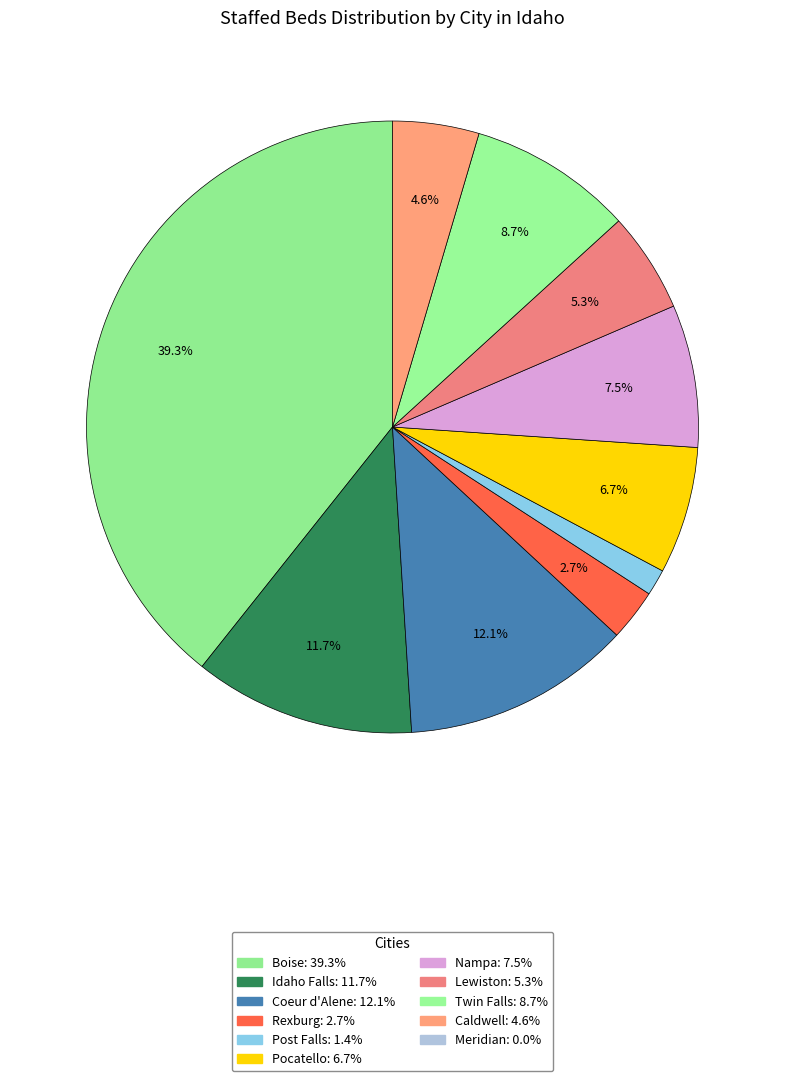

How many slices are in this pie chart?

10